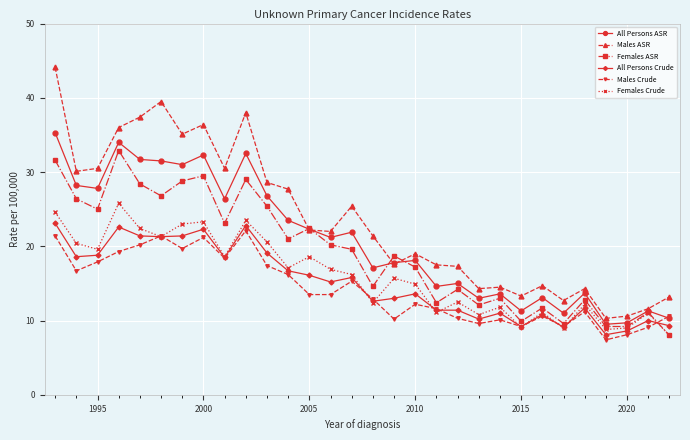

Rank the series by their maximum value, from highest to lowest.

Males ASR, All Persons ASR, Females ASR, Females Crude, All Persons Crude, Males Crude